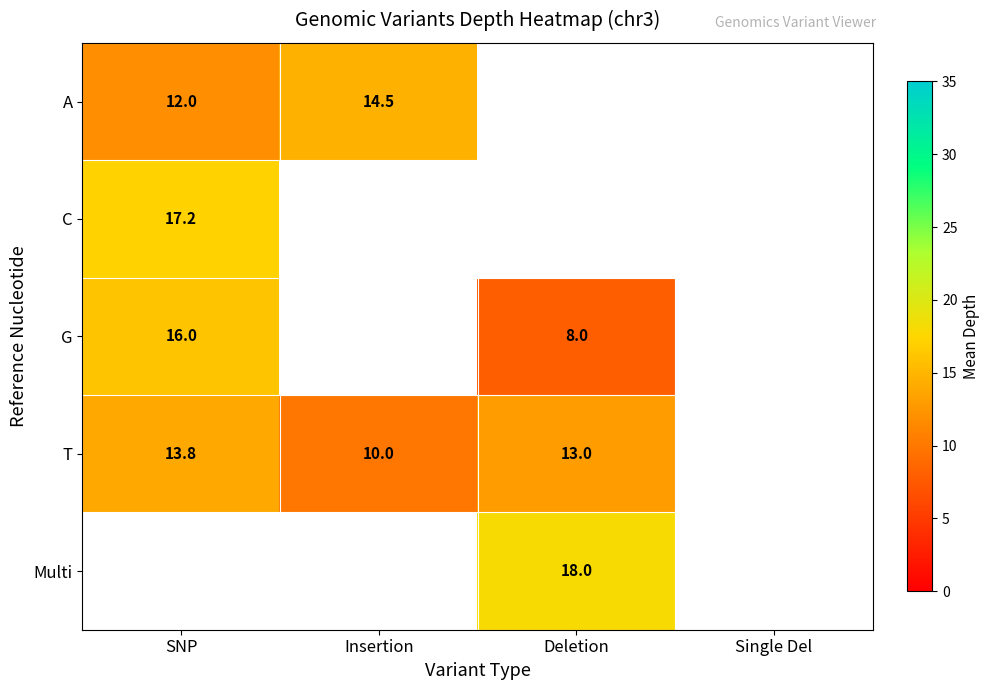

The value of Multi at Deletion is 4.7. True or false?

False